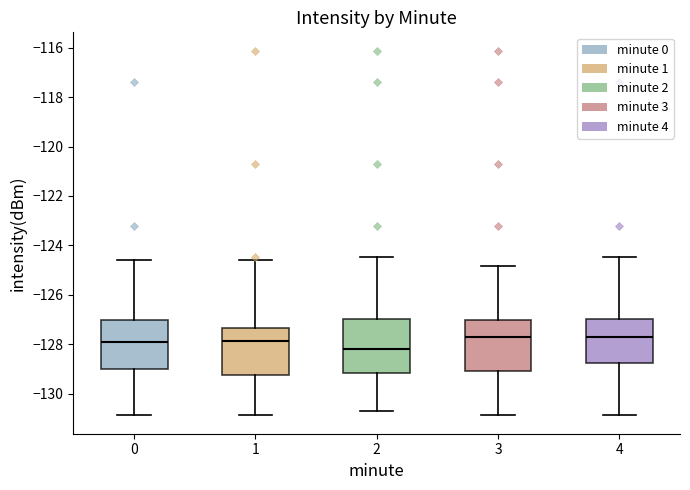

Reading left to right, read every box against the y-axis: the position of its median line, the range the box covers, and the ends of its whiskers. The values are not printed on the chart, so give them approximately, as read against the axis.

0: median -128.0, box -129.0 to -127.0, whiskers -130.8 to -124.6
1: median -127.8, box -129.2 to -127.4, whiskers -130.8 to -124.6
2: median -128.2, box -129.2 to -127.0, whiskers -130.8 to -124.4
3: median -127.8, box -129.0 to -127.0, whiskers -130.8 to -124.8
4: median -127.8, box -128.8 to -127.0, whiskers -130.8 to -124.4